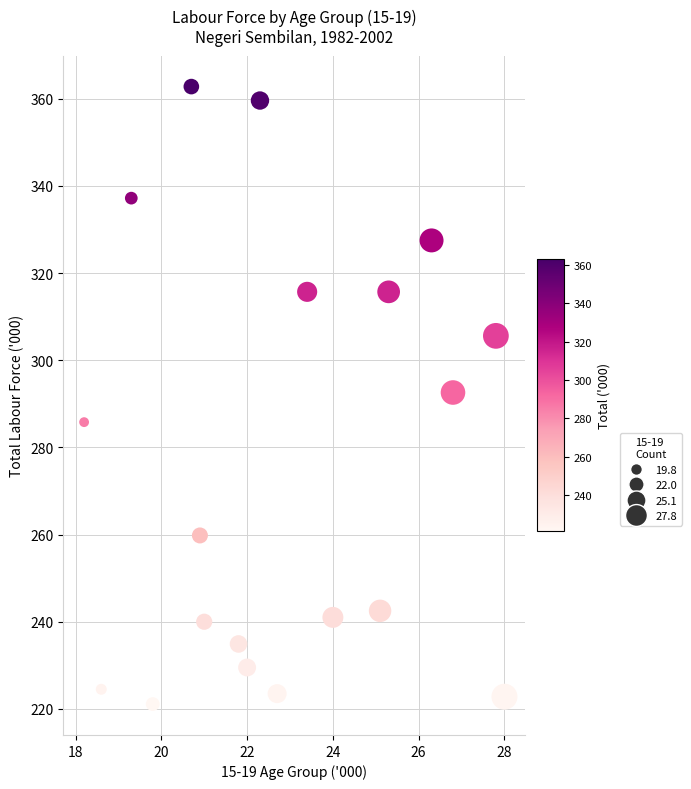

What Y value in the scatter plot is closest to 291?

292.6